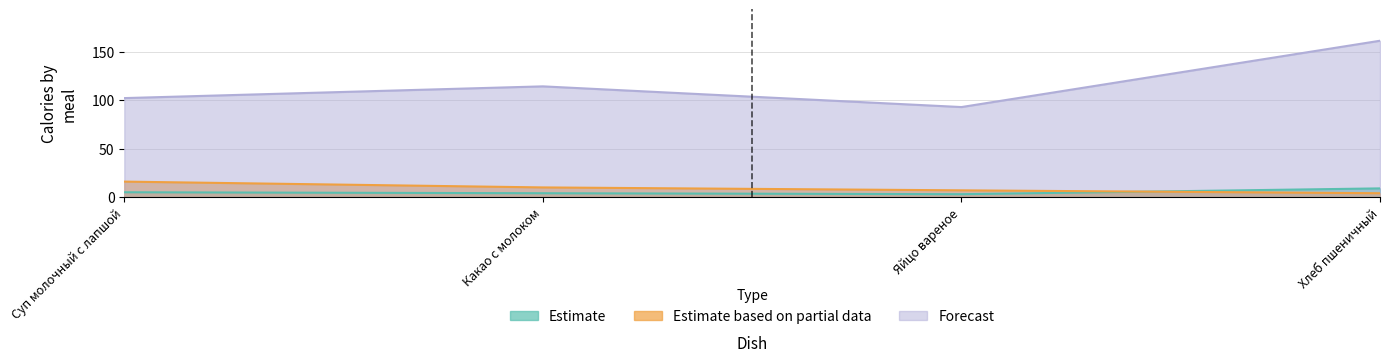

What is the label of the 1st point from the left?

Суп молочный с лапшой